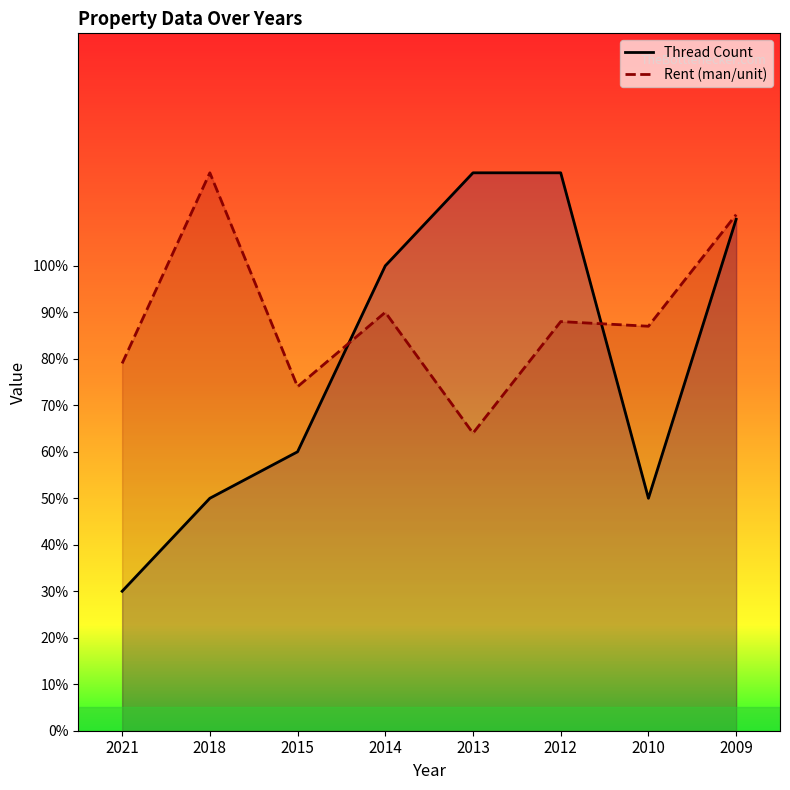

Between 2012 and 2015, which is larger?

2012